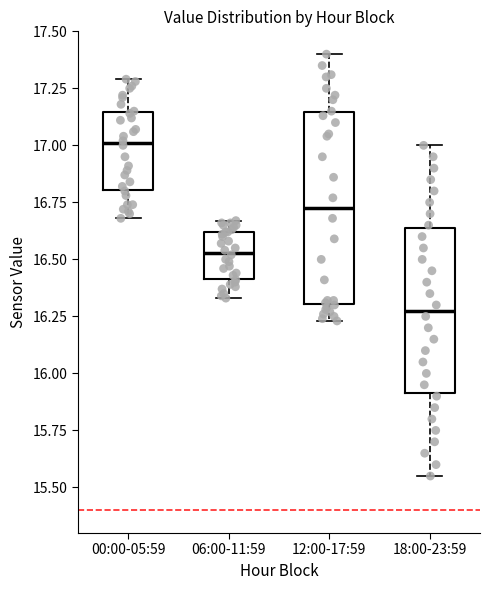

Where does the median line of the box for 06:00-11:59 sit on the y-axis? The values are not printed on the chart, so give them approximately, as read against the axis.

16.55